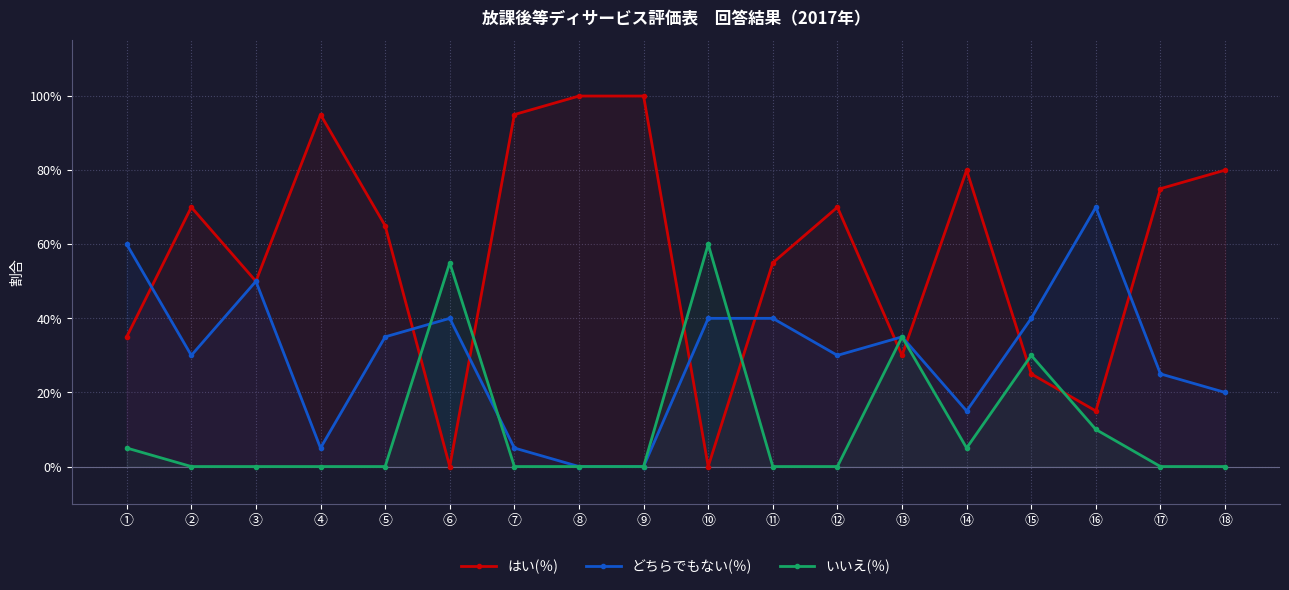

Reading left to right, what are all the values shown in this chart?

はい(％): ①=0.3	②=0.7	③=0.5	④=0.9	⑤=0.7	⑥=0.0	⑦=0.9	⑧=1.0	⑨=1.0	⑩=0.0	⑪=0.6	⑫=0.7	⑬=0.3	⑭=0.8	⑮=0.2	⑯=0.1	⑰=0.8	⑱=0.8
どちらでもない(％): ①=0.6	②=0.3	③=0.5	④=0.1	⑤=0.3	⑥=0.4	⑦=0.1	⑧=0.0	⑨=0.0	⑩=0.4	⑪=0.4	⑫=0.3	⑬=0.3	⑭=0.1	⑮=0.4	⑯=0.7	⑰=0.2	⑱=0.2
いいえ(％): ①=0.1	②=0.0	③=0.0	④=0.0	⑤=0.0	⑥=0.6	⑦=0.0	⑧=0.0	⑨=0.0	⑩=0.6	⑪=0.0	⑫=0.0	⑬=0.3	⑭=0.1	⑮=0.3	⑯=0.1	⑰=0.0	⑱=0.0